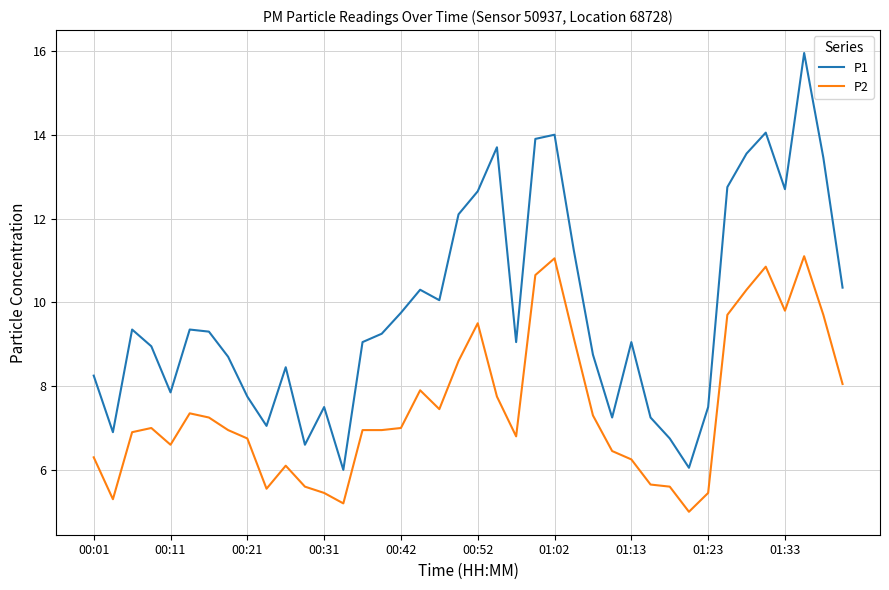

What is the minimum value for P1?

6.0